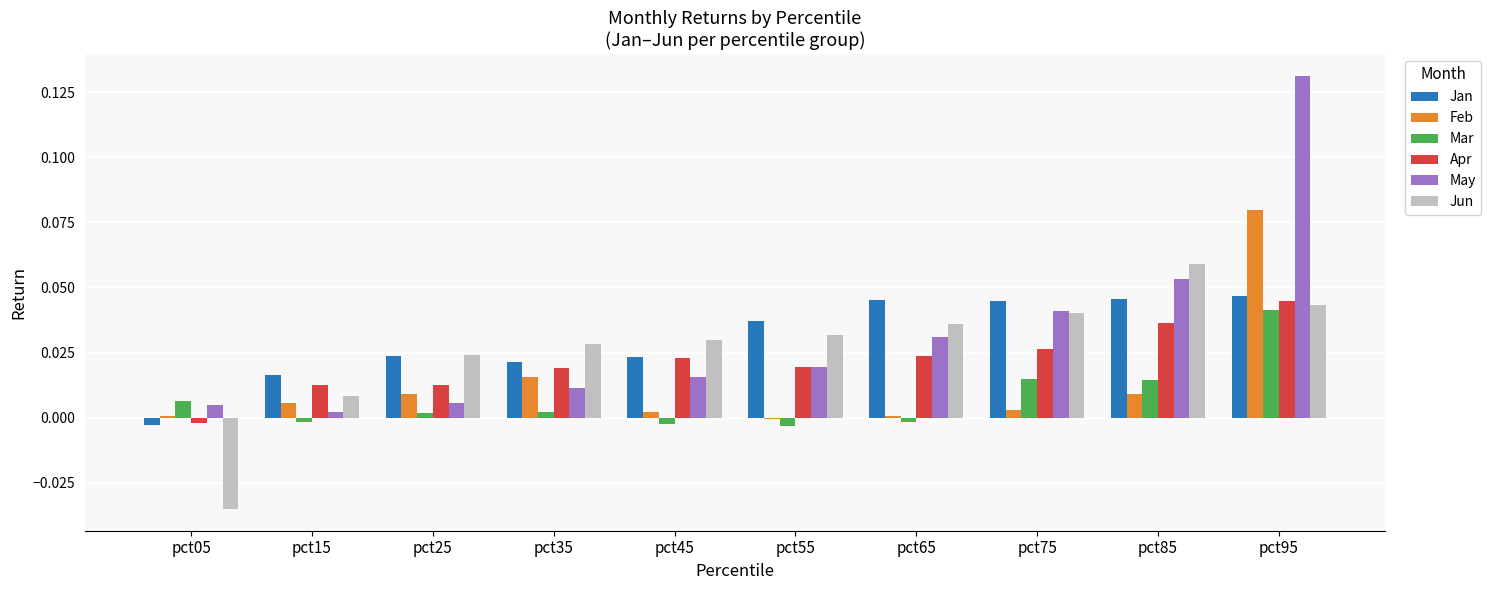

Is the value of Jun at pct95 greater than the value of Mar at pct75?

Yes